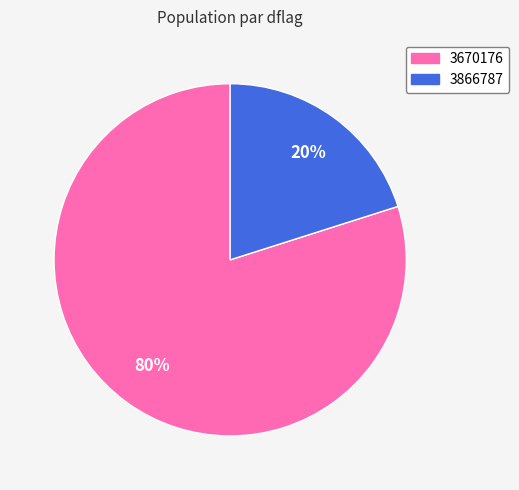

Which slice is the largest?

3670176